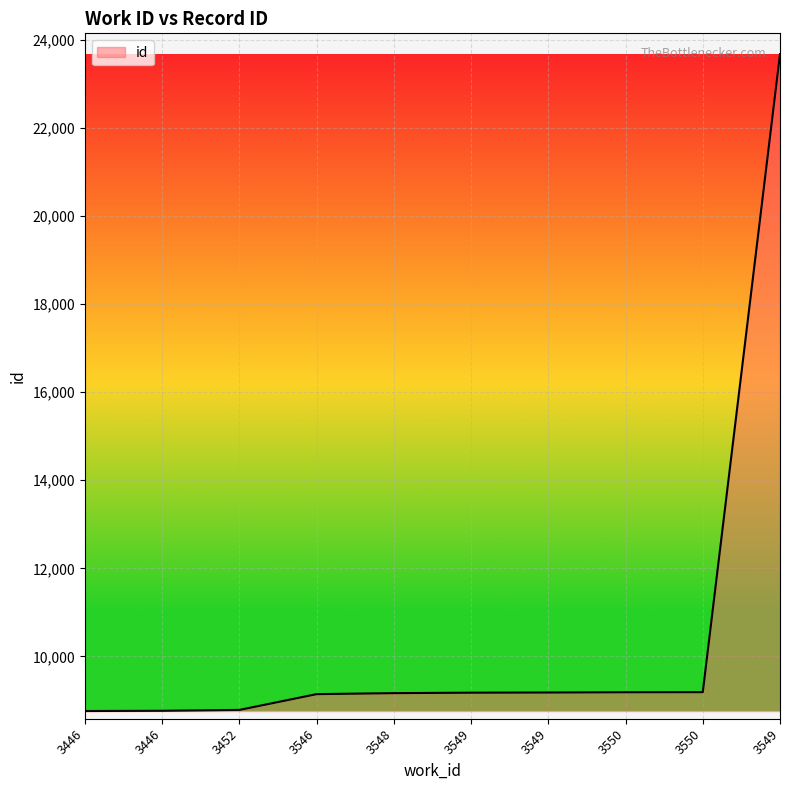

At which label is the value closest to 16215?

3550